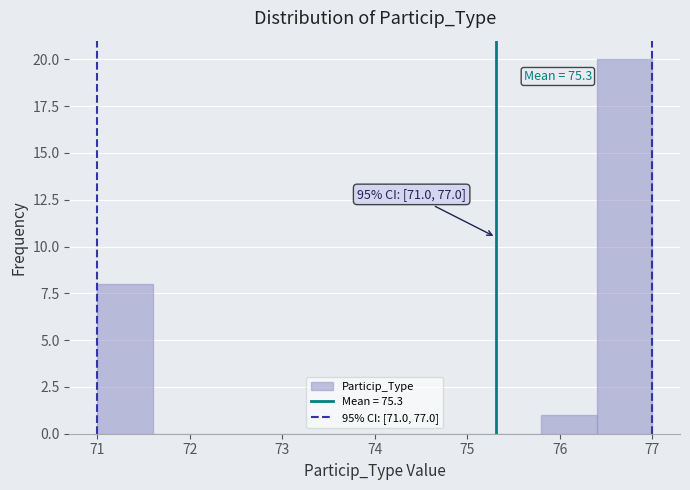

Over which range of the x-axis is the bar tallest?

76.4 to 77.0